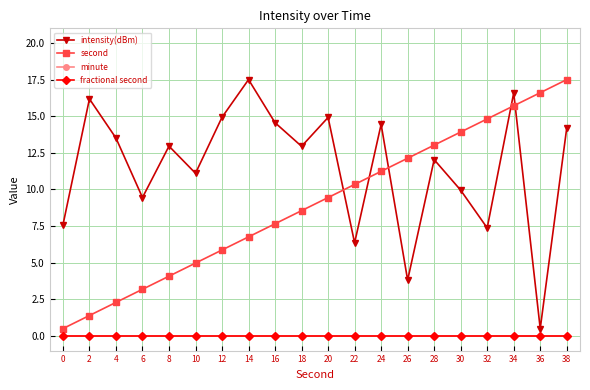

True or false: fractional second has more than 1 points higher than both neighbors.

False